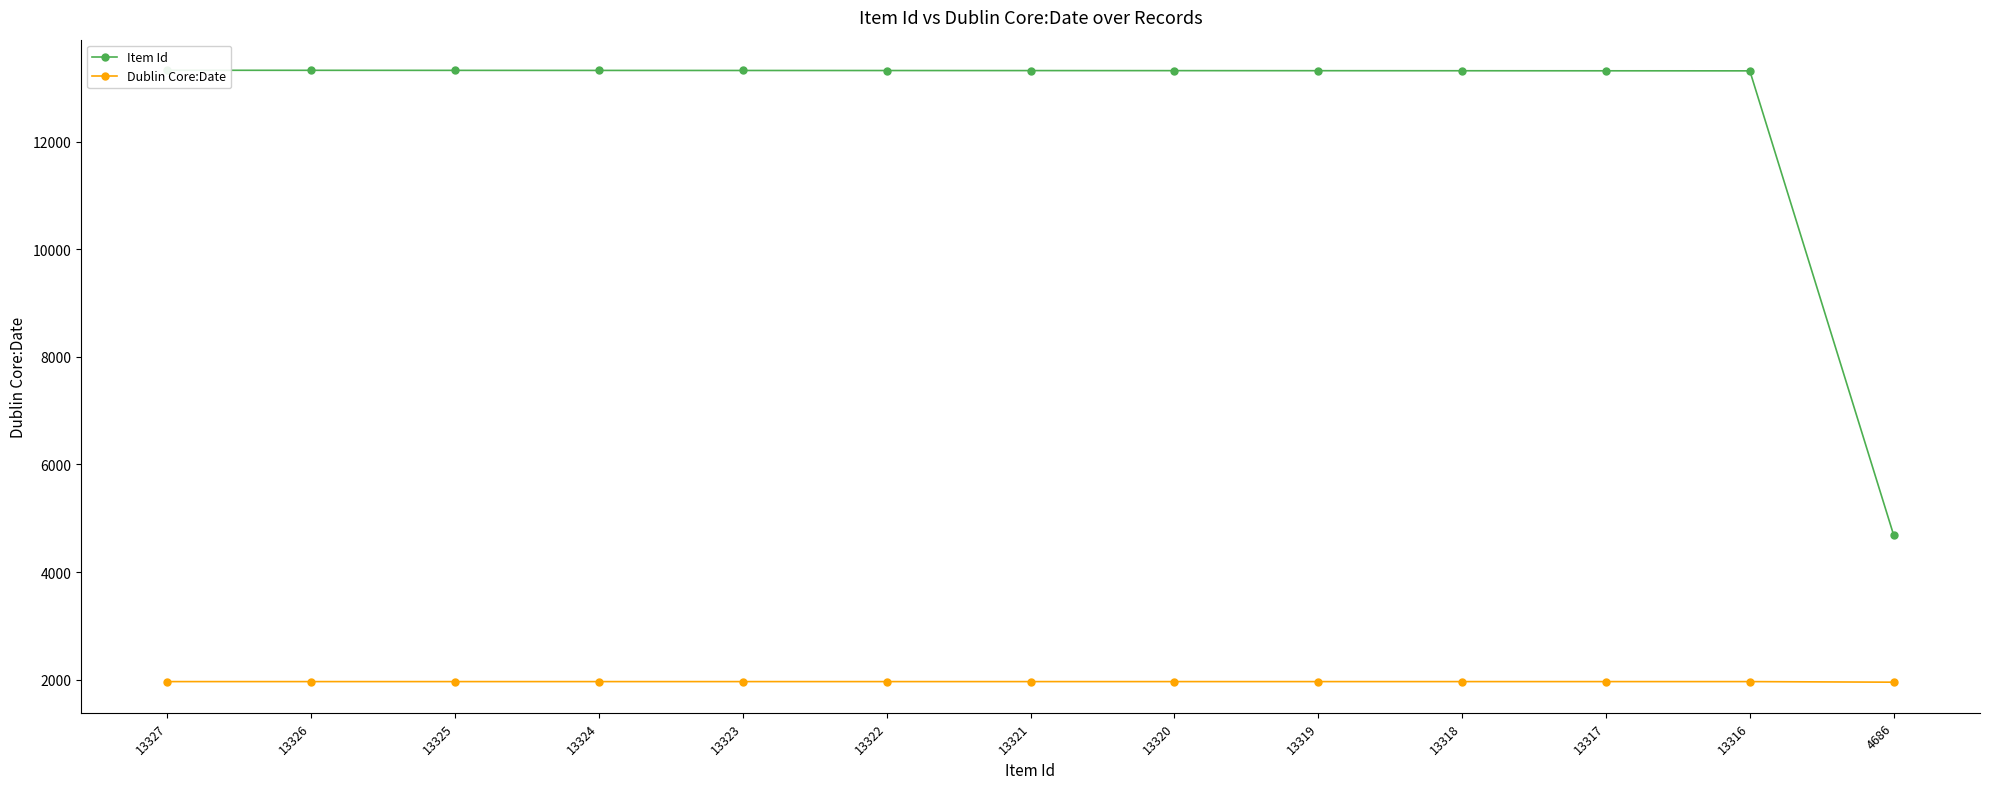

What is the sum of the Item Id values at 13319 and 13323?

26642